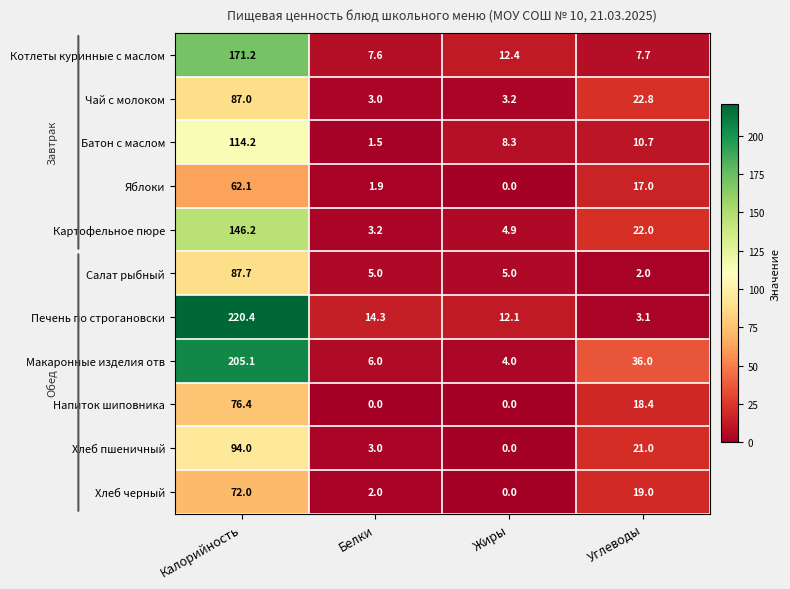

What is the sum of the Печень по строгановски values at Калорийность and Жиры?

232.5